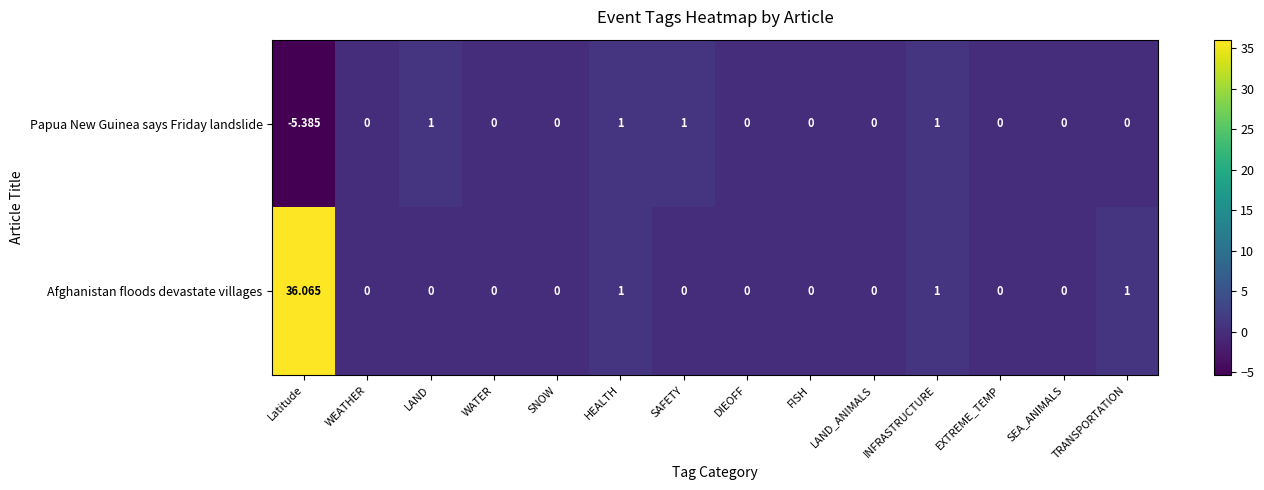

What is the maximum value shown in the chart?

36.1